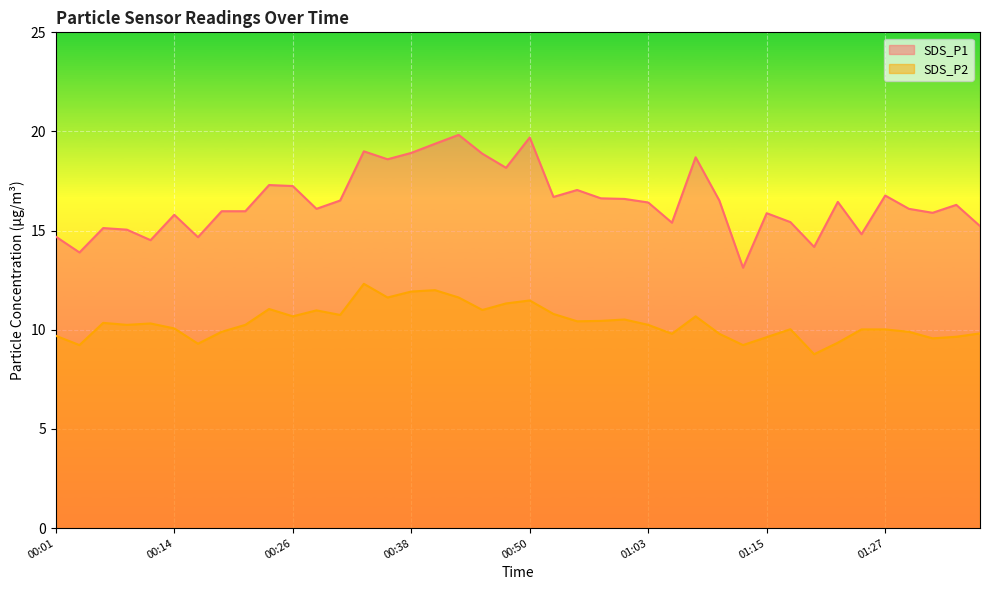

Reading right to left, transcribe all the data shown in this chart.

SDS_P1: 01:37=15.2	01:35=16.3	01:32=15.9	01:30=16.1	01:27=16.8	01:25=14.8	01:23=16.4	01:20=14.2	01:18=15.4	01:15=15.9	01:13=13.1	01:10=16.5	01:08=18.7	01:05=15.4	01:03=16.4	01:01=16.6	00:58=16.6	00:56=17.1	00:53=16.7	00:50=19.7	00:48=18.2	00:45=18.9	00:43=19.8	00:41=19.4	00:38=18.9	00:36=18.6	00:33=19.0	00:31=16.5	00:28=16.1	00:26=17.2	00:23=17.3	00:21=16.0	00:19=16.0	00:16=14.7	00:14=15.8	00:11=14.5	00:09=15.1	00:06=15.1	00:04=13.9	00:01=14.7
SDS_P2: 01:37=9.8	01:35=9.7	01:32=9.6	01:30=9.9	01:27=10.0	01:25=10.0	01:23=9.3	01:20=8.8	01:18=10.0	01:15=9.6	01:13=9.2	01:10=9.8	01:08=10.7	01:05=9.8	01:03=10.2	01:01=10.5	00:58=10.4	00:56=10.4	00:53=10.8	00:50=11.5	00:48=11.3	00:45=11.0	00:43=11.6	00:41=12.0	00:38=11.9	00:36=11.6	00:33=12.3	00:31=10.8	00:28=11.0	00:26=10.7	00:23=11.1	00:21=10.2	00:19=9.9	00:16=9.3	00:14=10.1	00:11=10.3	00:09=10.2	00:06=10.3	00:04=9.2	00:01=9.7